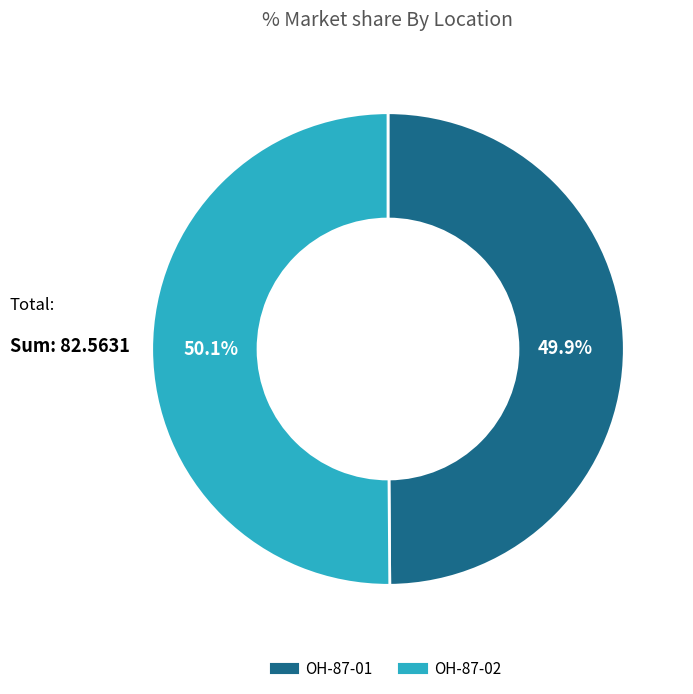

Does any single category account for the majority?

Yes